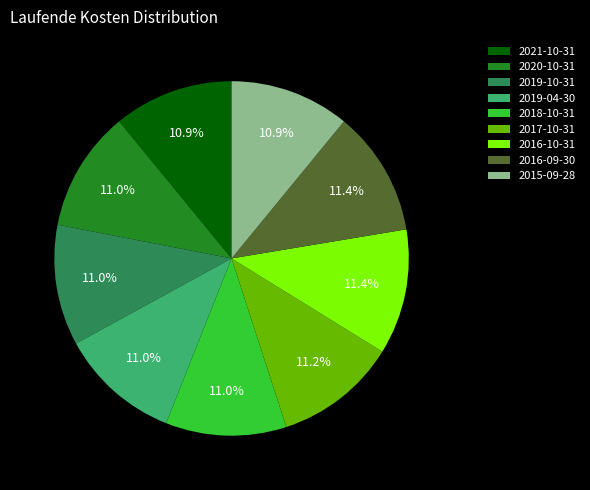

How much of the chart is everything except 2020-10-31?

89.0%